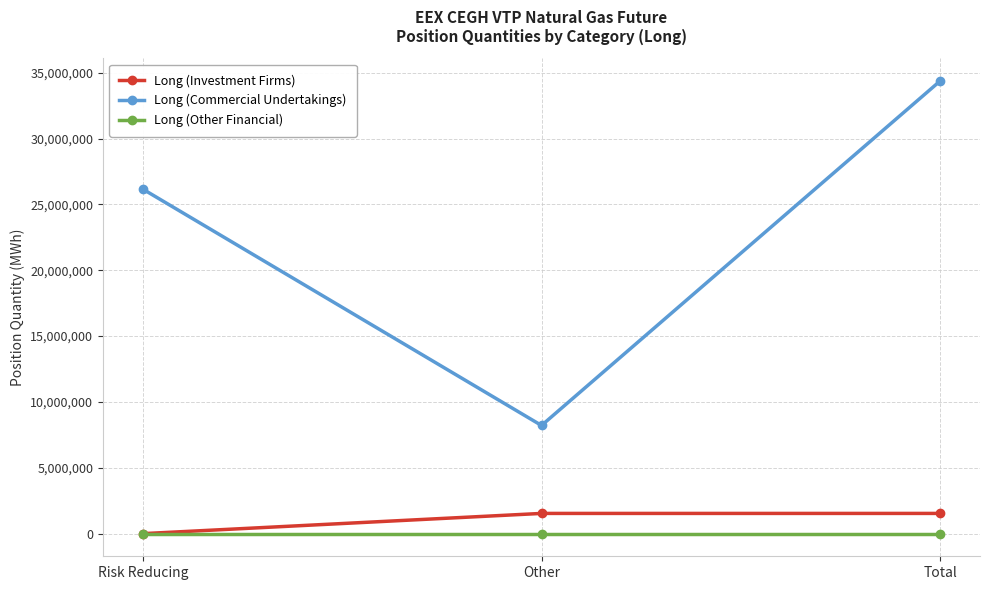

What position from the left is Risk Reducing?

1